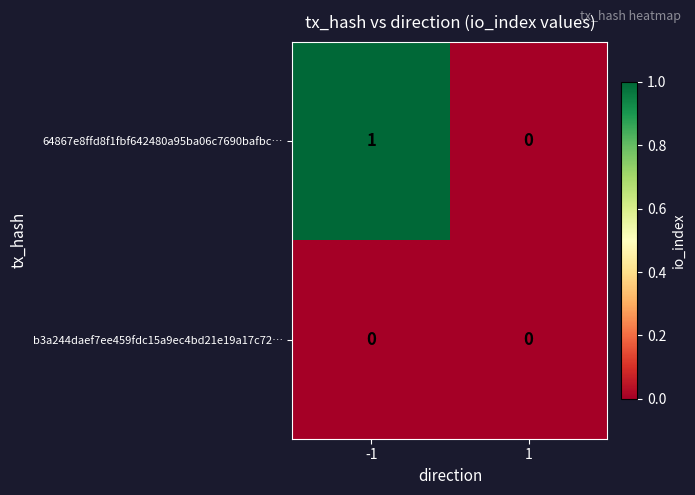

Count the number of categories in the chart.

2